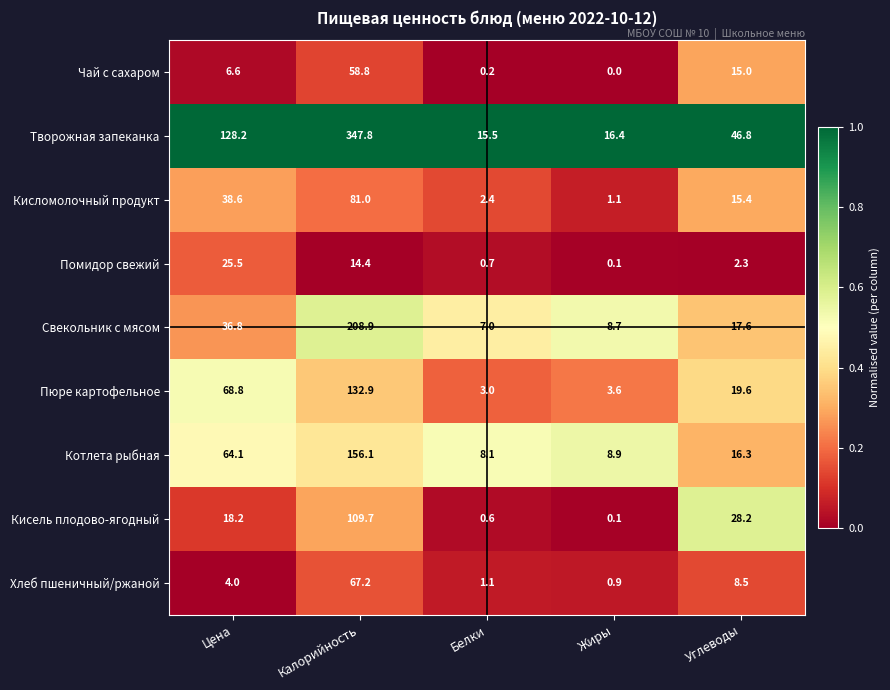

How many series are shown in this chart?

9